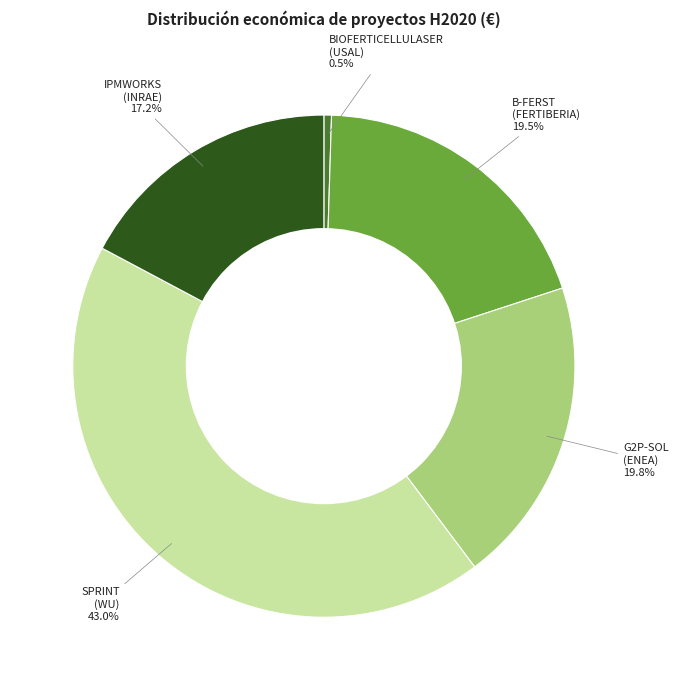

Count the number of slices in the pie.

5